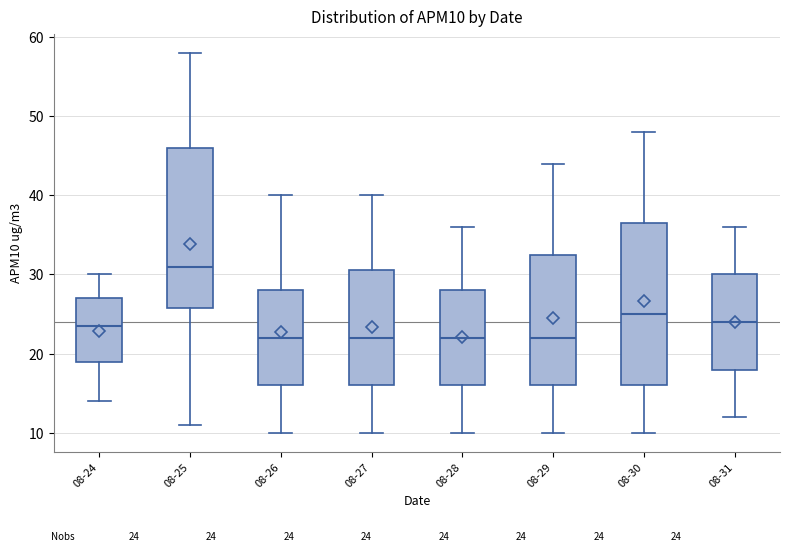

Which box has the highest median line?

08-25